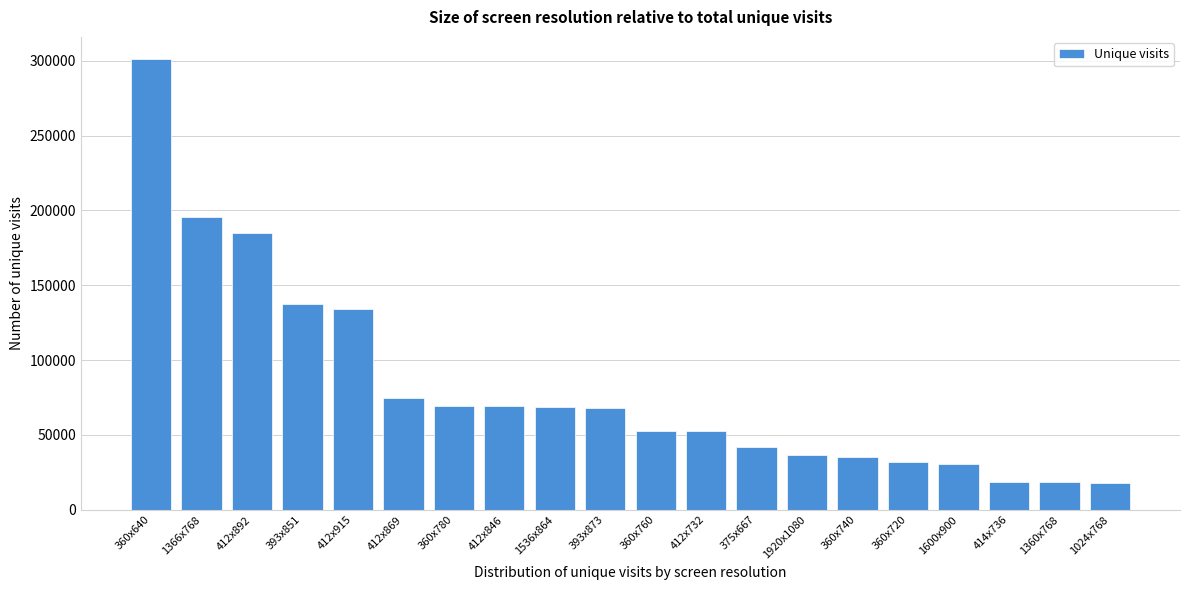

What is the value of the 12th bar from the left?

52589